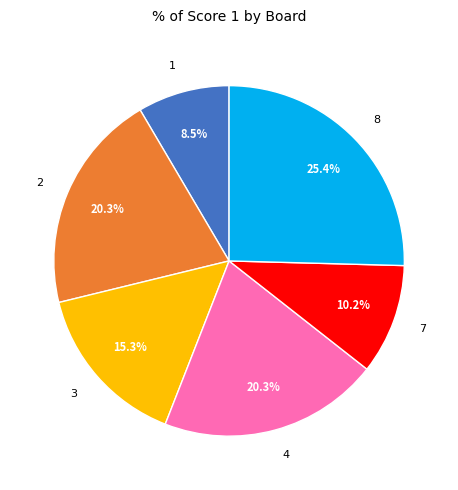

Approximately how many times larger is the value at 7 compared to 3?

0.7